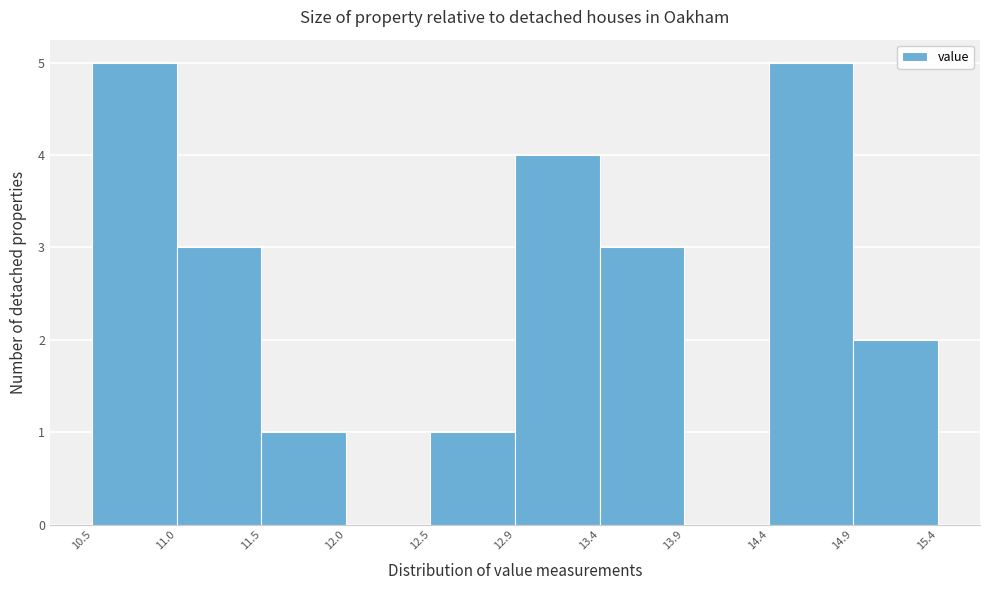

What is the height of the bar covering 10.5 to 11.0 on the x-axis? The values are not printed on the chart, so give them approximately, as read against the axis.

5